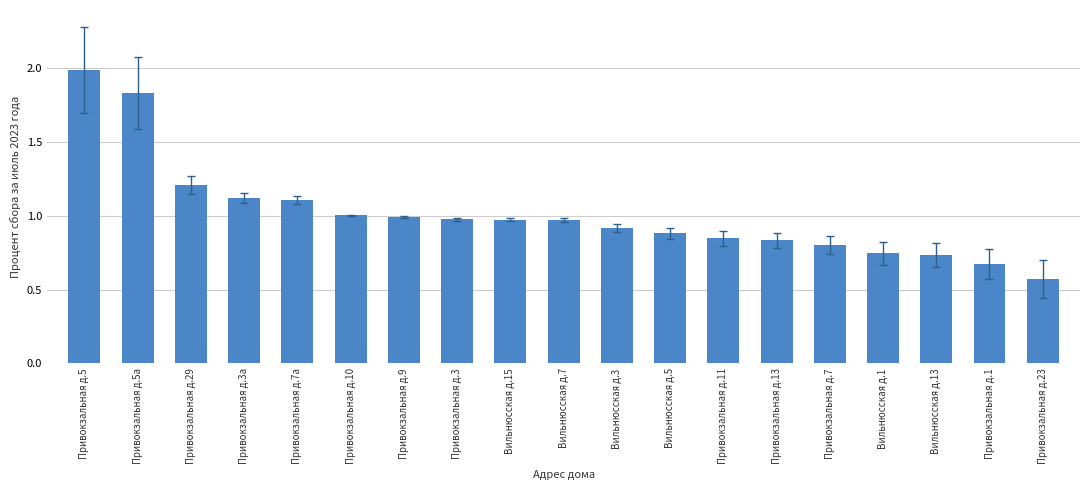

What is the sum of the values at Привокзальная д.9 and Привокзальная д.5?

3.0